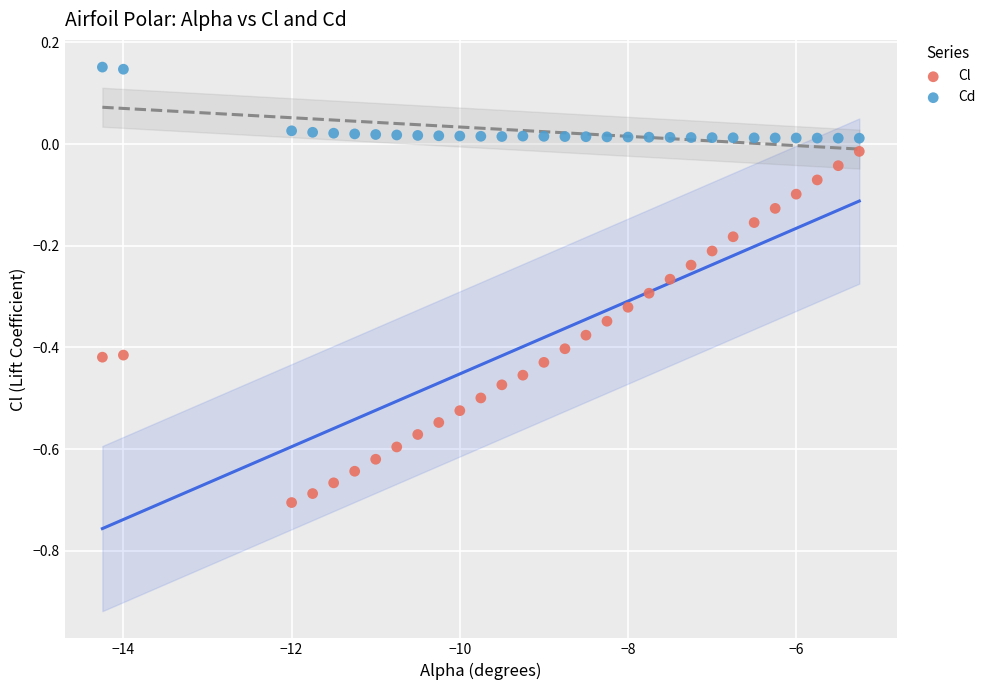

Across all data points, what is the range of X values (max minus min)?

9.0